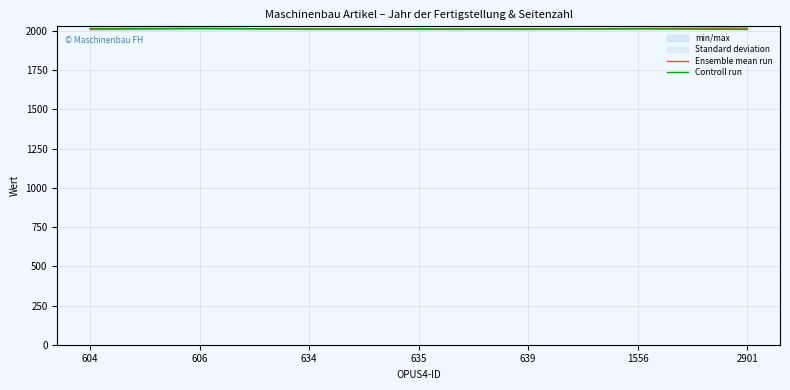

True or false: Controll run has a value of 3292 at 606.

False